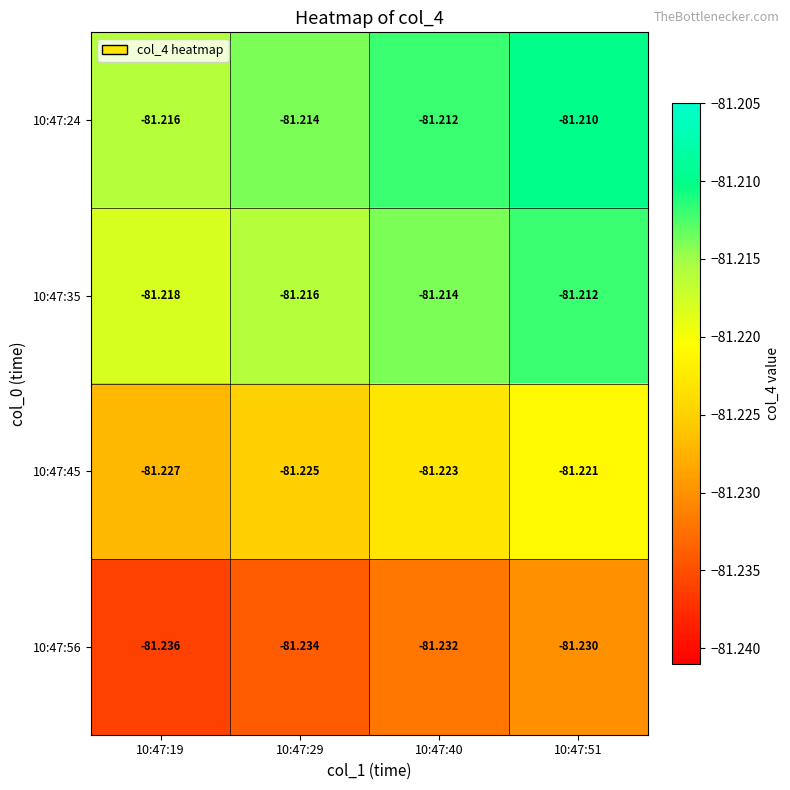

Is the value of 10:47:56 at 10:47:19 greater than the value of 10:47:45 at 10:47:19?

No